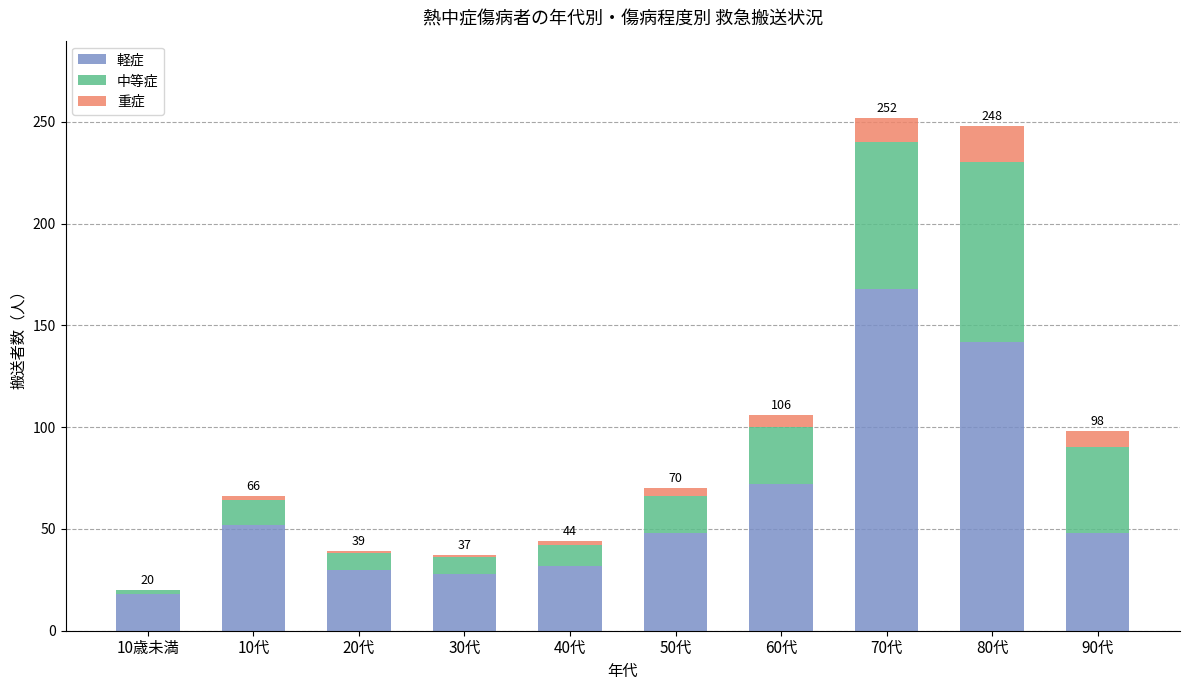

Which category has the highest value in the 軽症 series?

70代